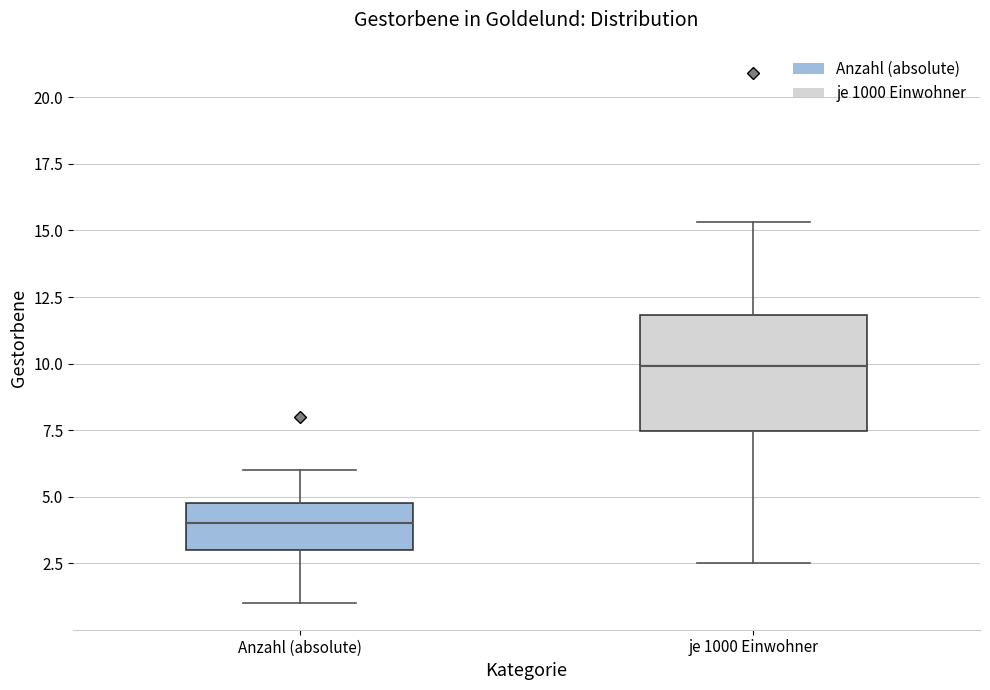

Reading left to right, transcribe this box plot: for each box, give where its median line is, the range the box spans, and where its two whiskers end, as read against the y-axis. The values are not printed on the chart, so give them approximately, as read against the axis.

Anzahl (absolute): median 4.0, box 3.0 to 5.0, whiskers 1.0 to 6.0
je 1000 Einwohner: median 10.0, box 7.5 to 12.0, whiskers 2.5 to 15.5